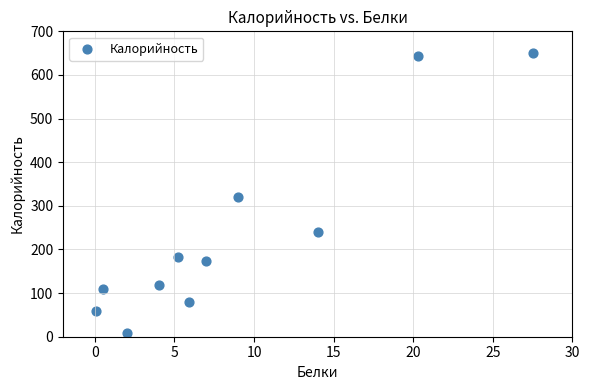

What is the average X value?

8.7